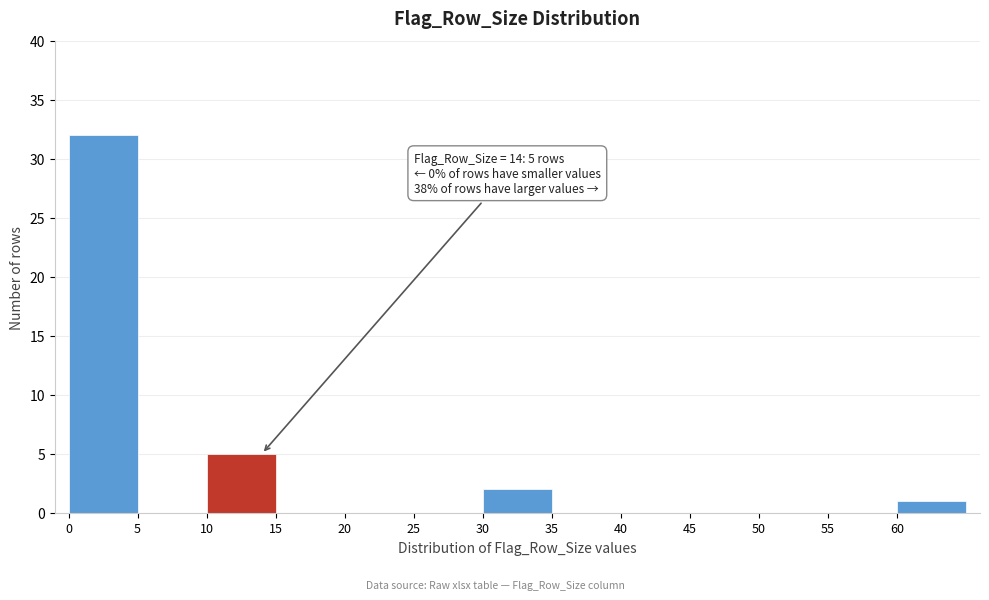

Over which range of the x-axis is the bar tallest?

0 to 5